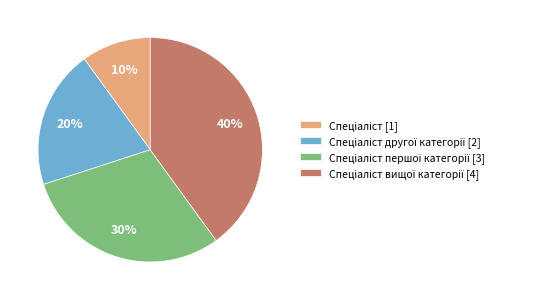

Does any single category account for the majority?

No